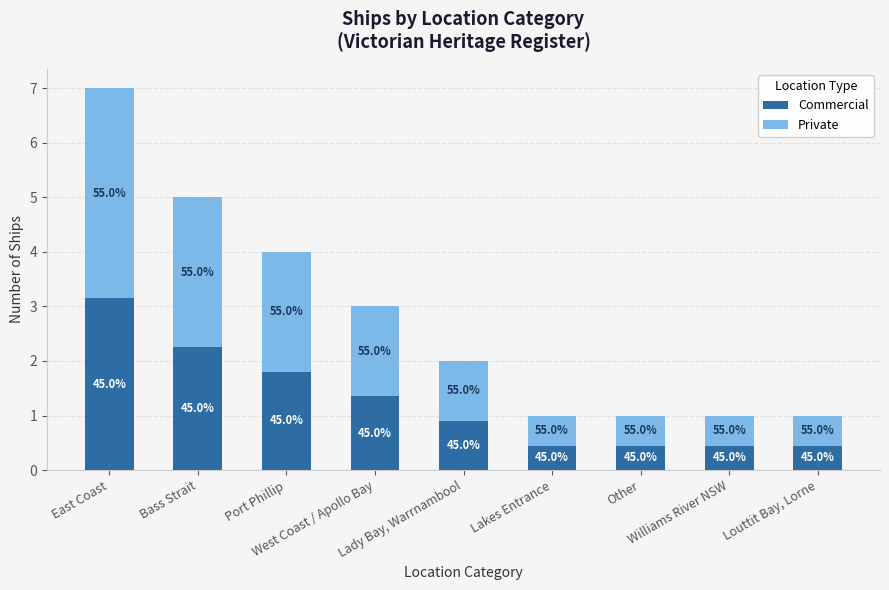

What are all the series names shown in the legend?

Commercial, Private